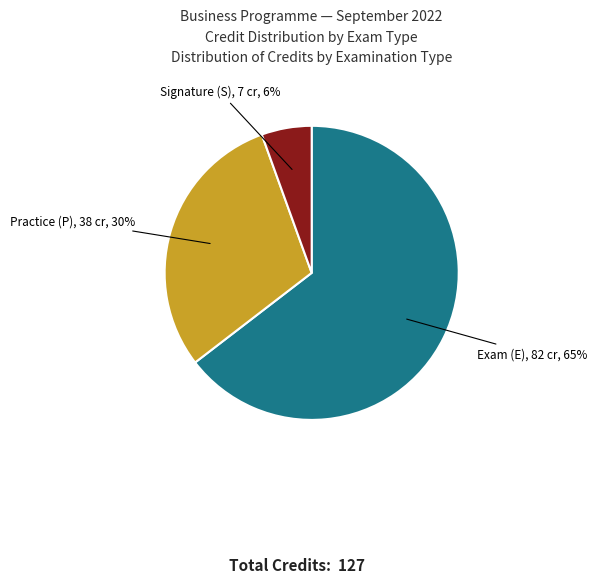

Is there any slice that represents more than half of the pie?

Yes